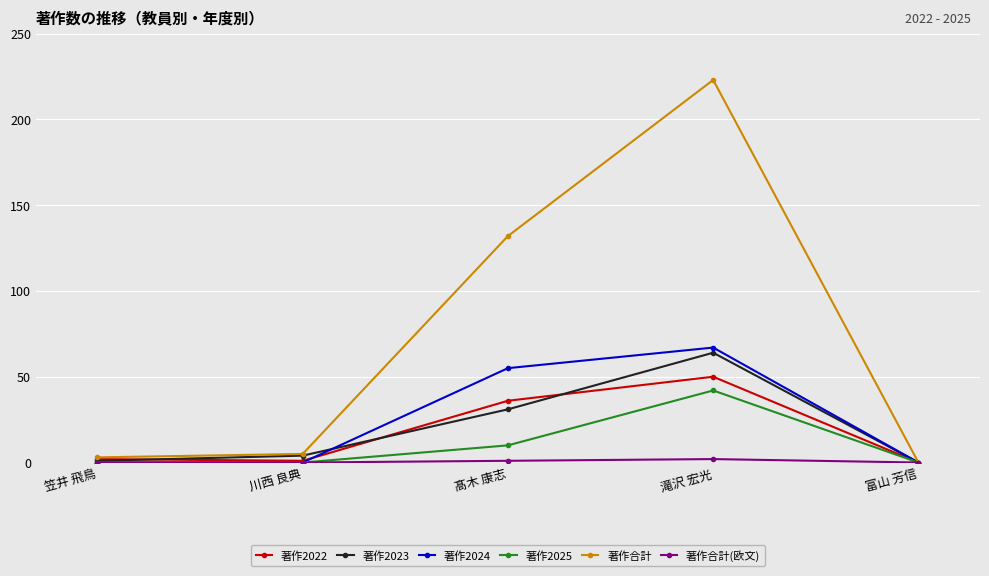

How many lines are shown in the chart?

6